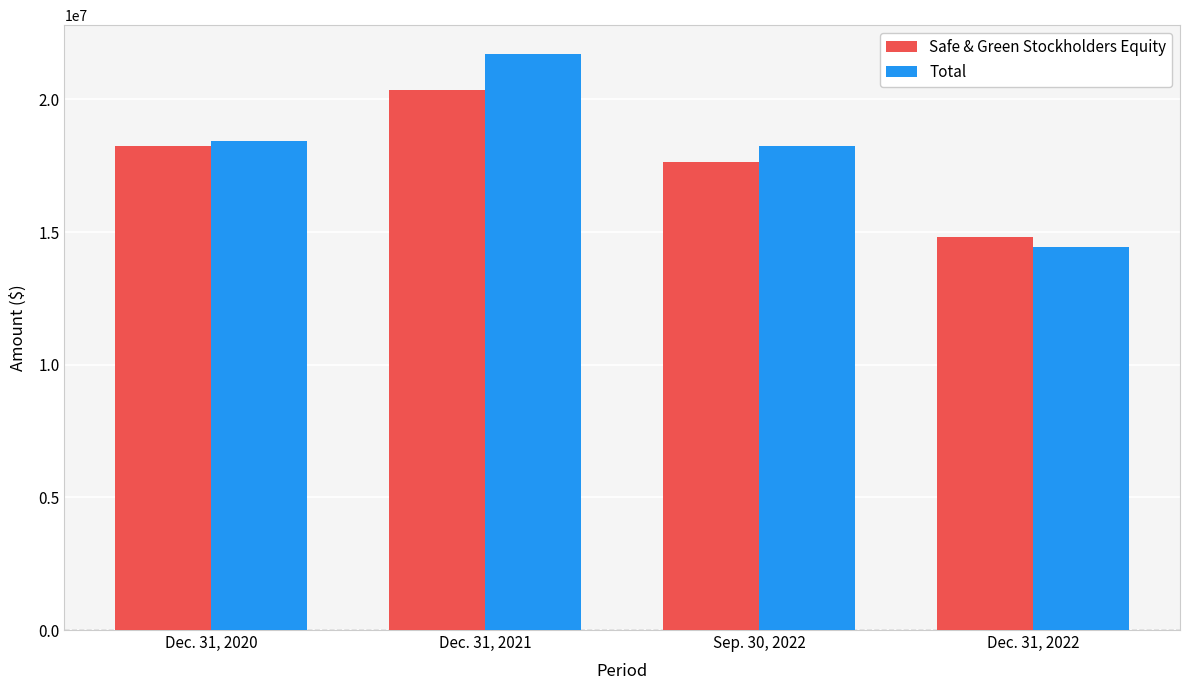

Which label corresponds to the largest value in the chart?

Dec. 31, 2021